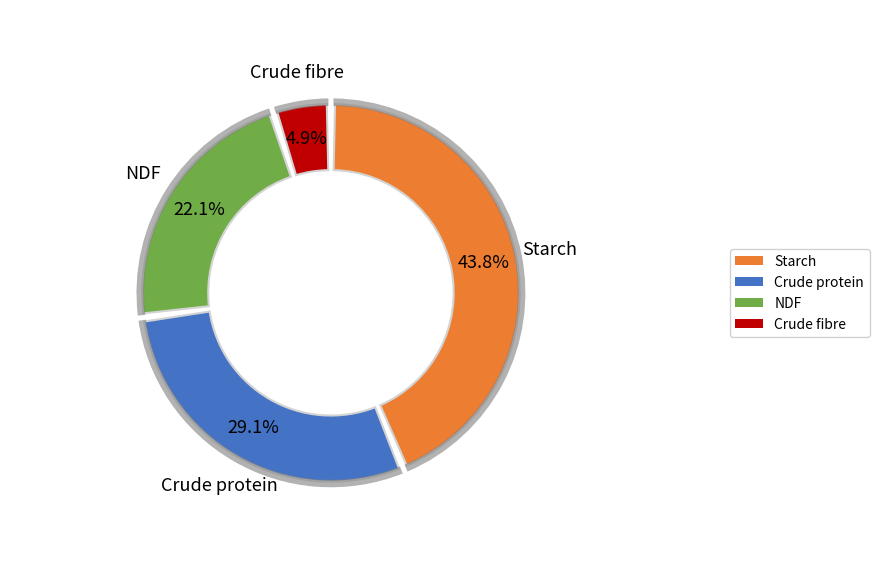

How many slices are in this pie chart?

6